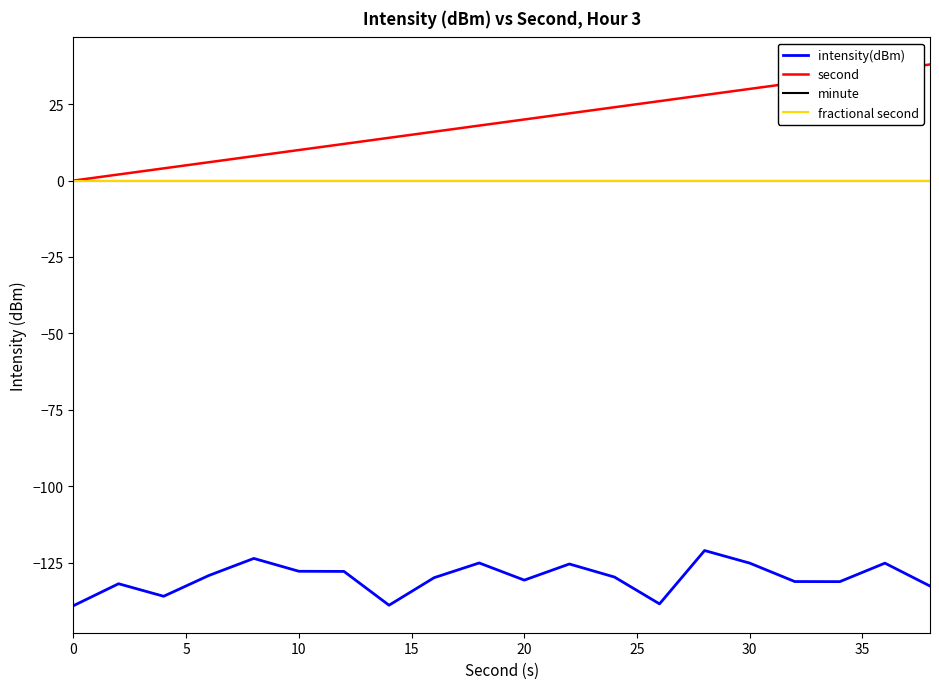

Does the chart have visible grid lines?

No